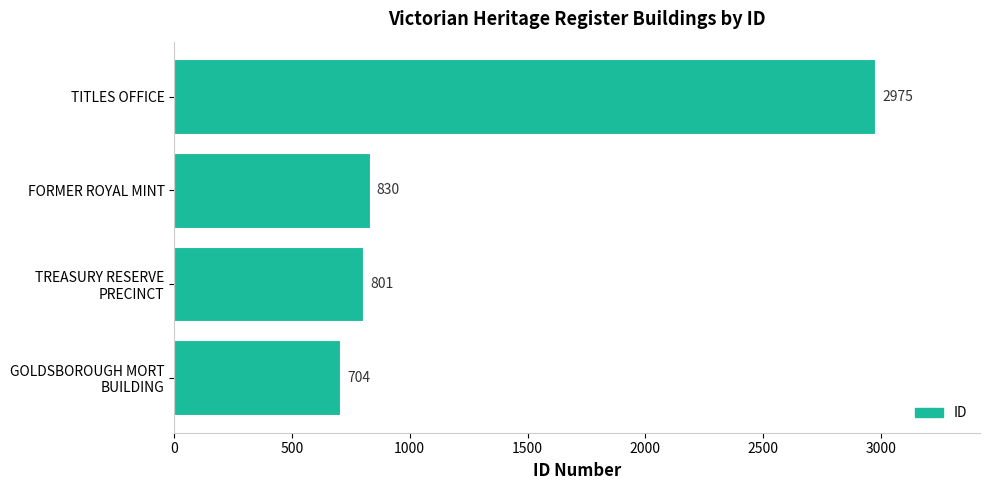

Reading bottom to top, transcribe all the data shown in this chart.

704	801	830	2975